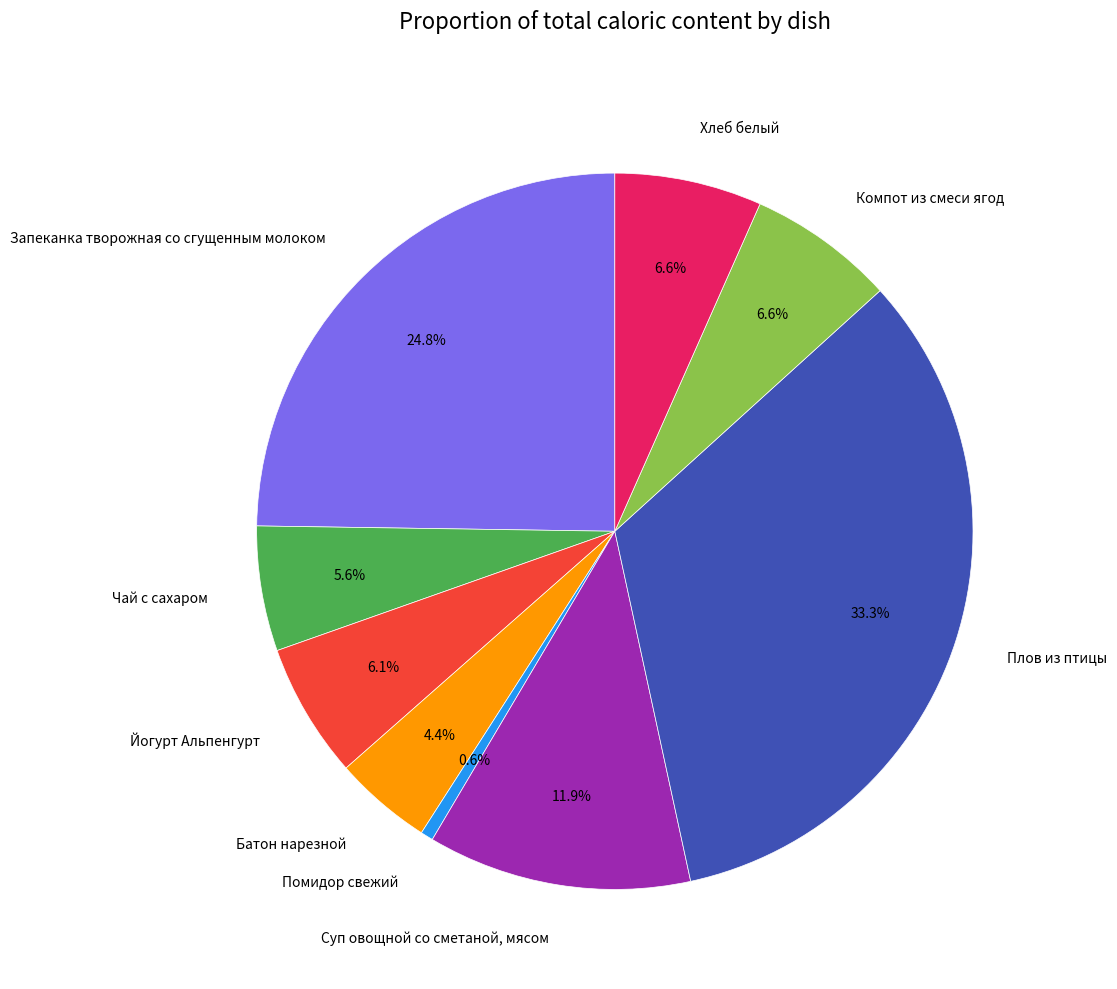

Count the number of slices in the pie.

9